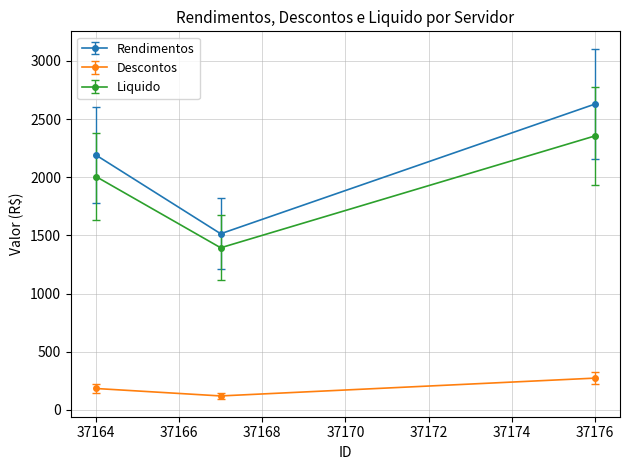

What is the value of the Liquido point at the 2nd from the left?

1394.3